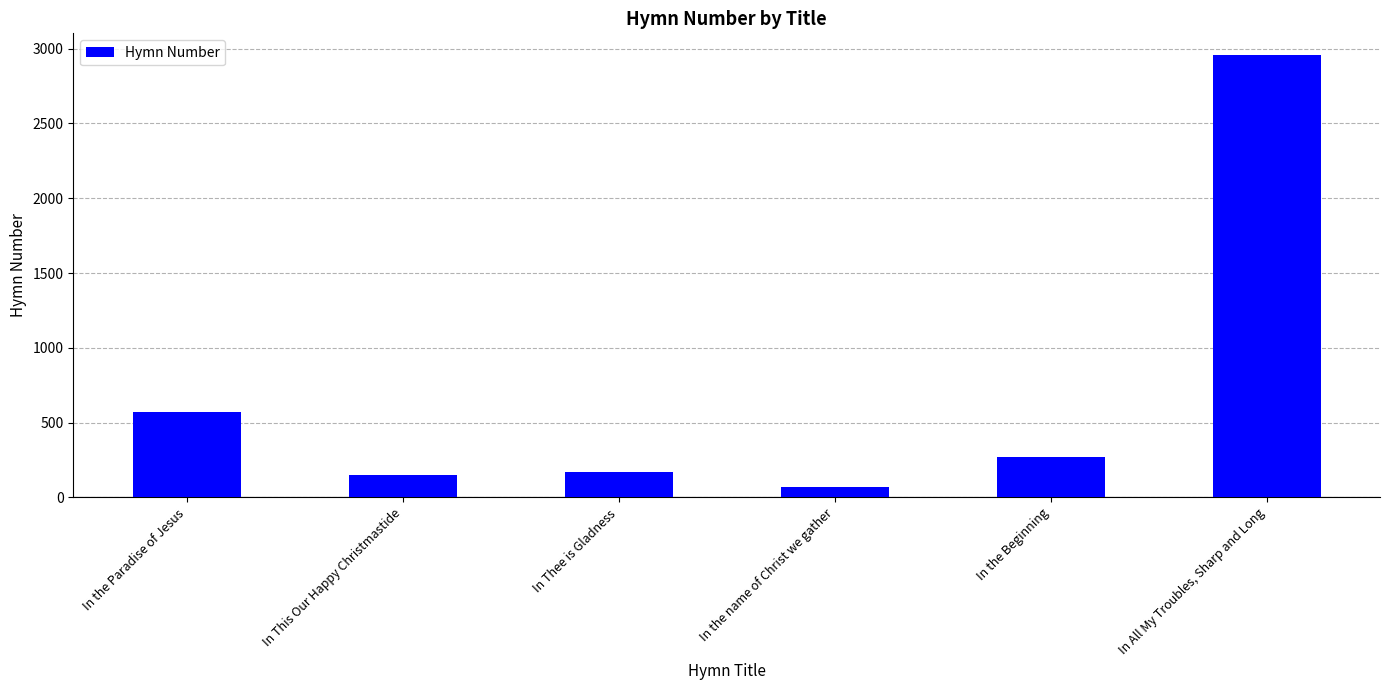

Where is the data nearest to the value 1511?

In the Paradise of Jesus